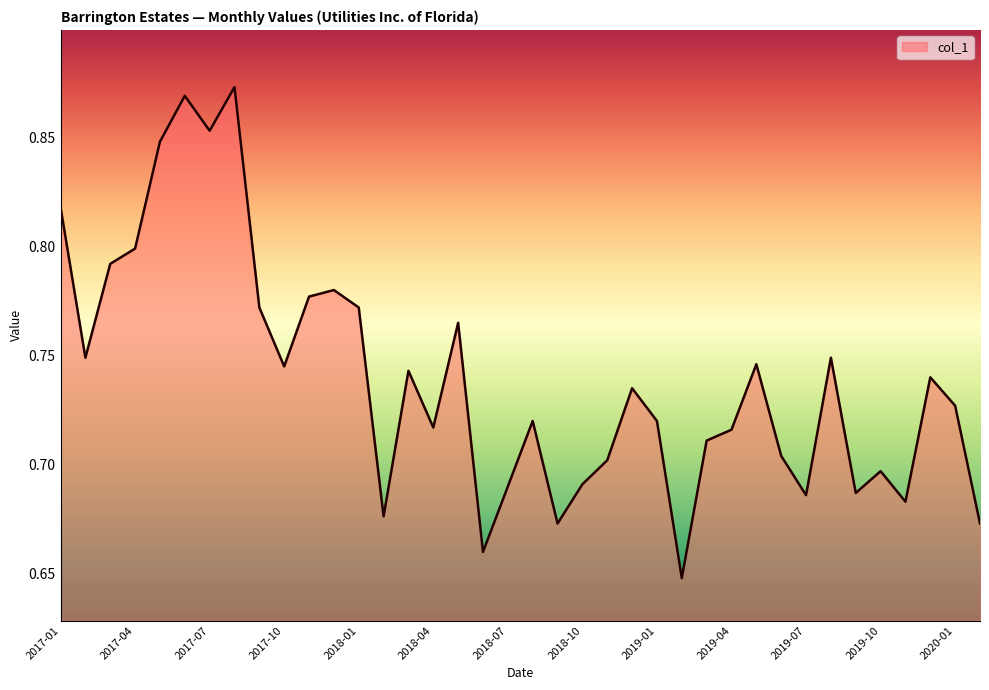

True or false: there are more than 2 points higher than both neighbors.

True